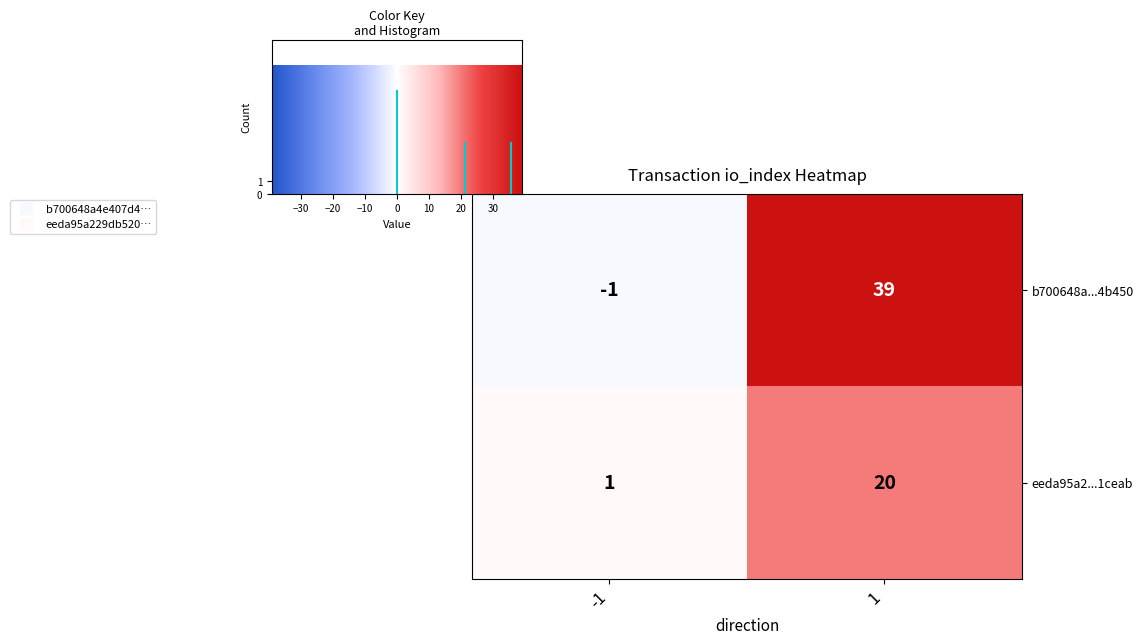

Which series has the largest total across all categories?

b700648a...4b450